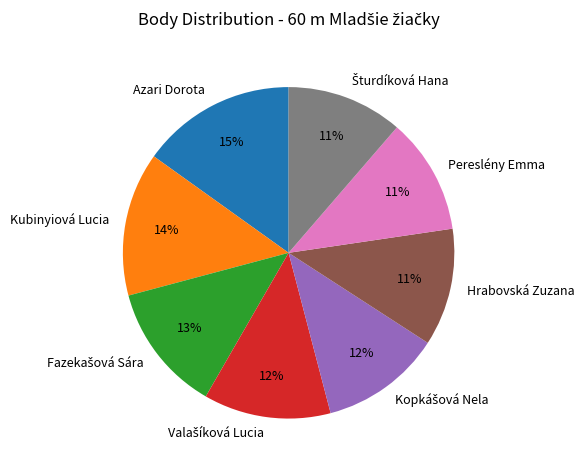

Count the number of slices in the pie.

8